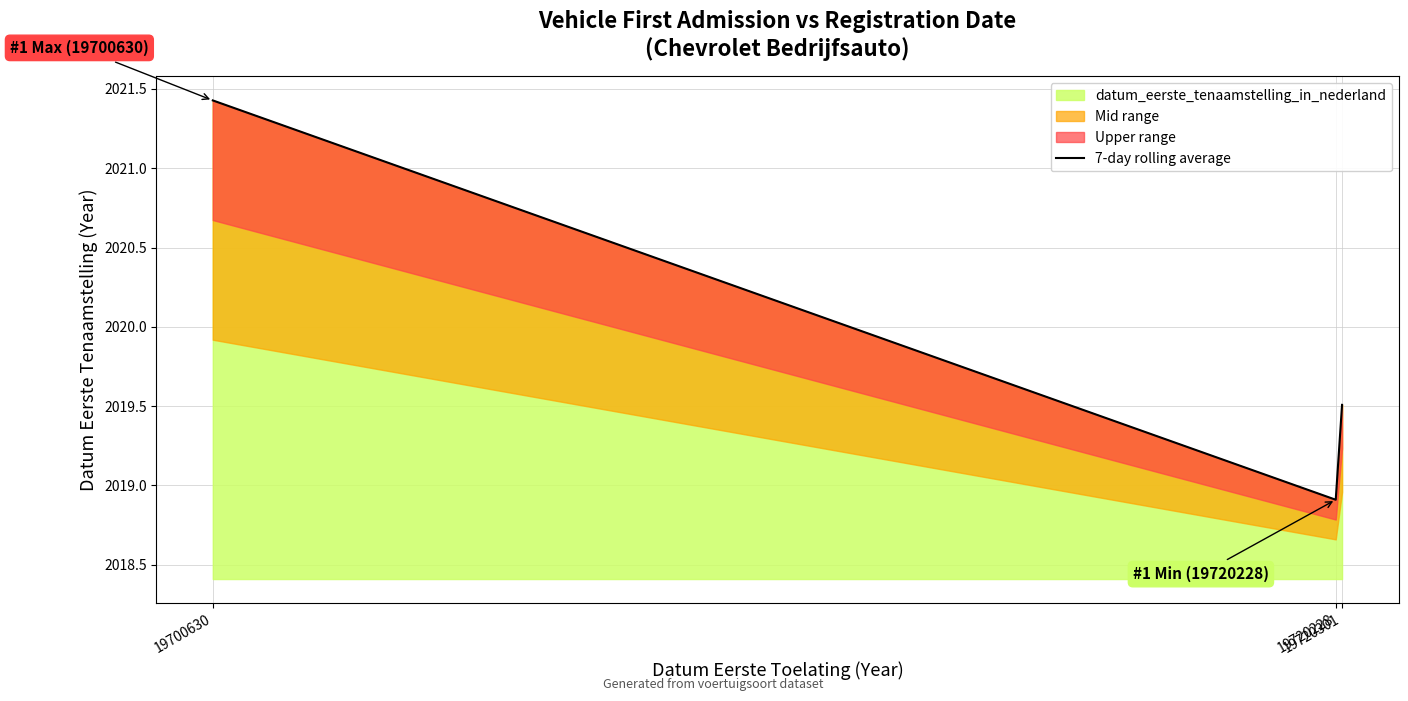

Which category has the lowest value across all series?

19720228